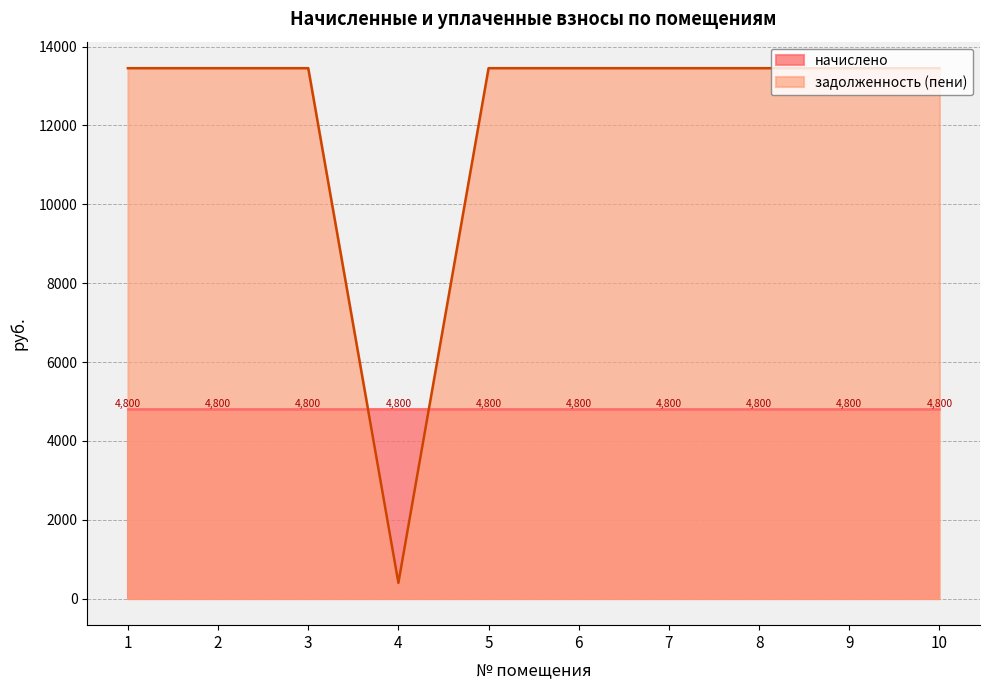

True or false: the data has more than 1 interior local peaks.

False